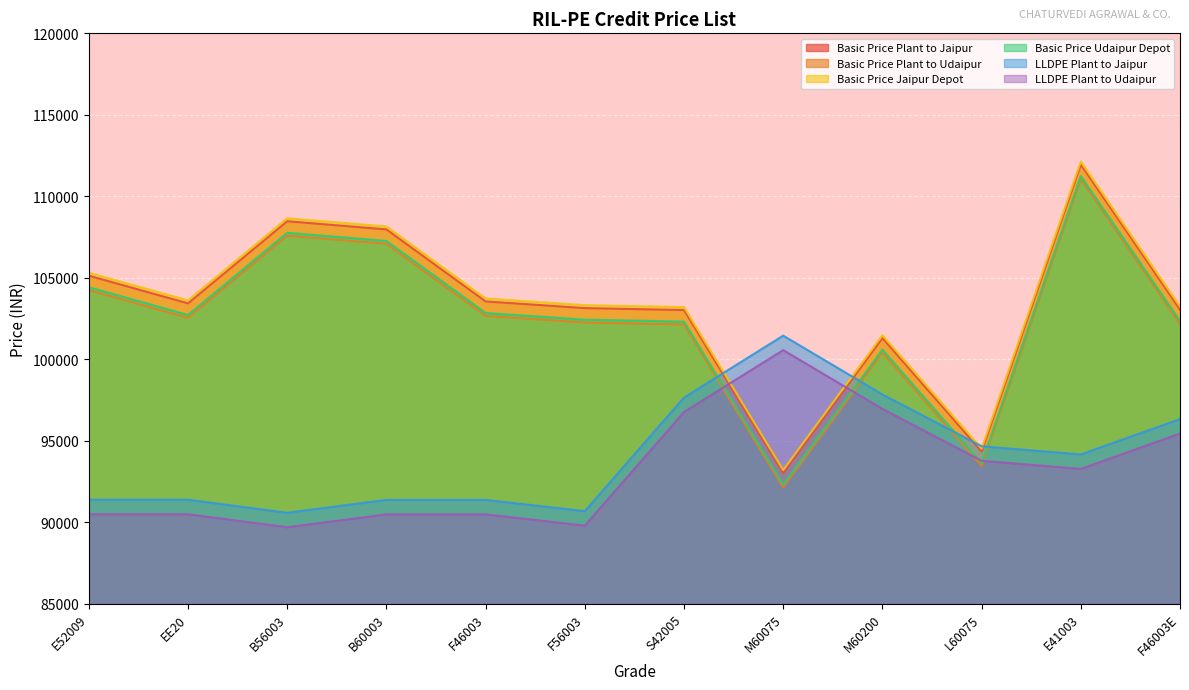

True or false: Basic Price Jaipur Depot and Basic Price Plant to Jaipur cross at least once.

False